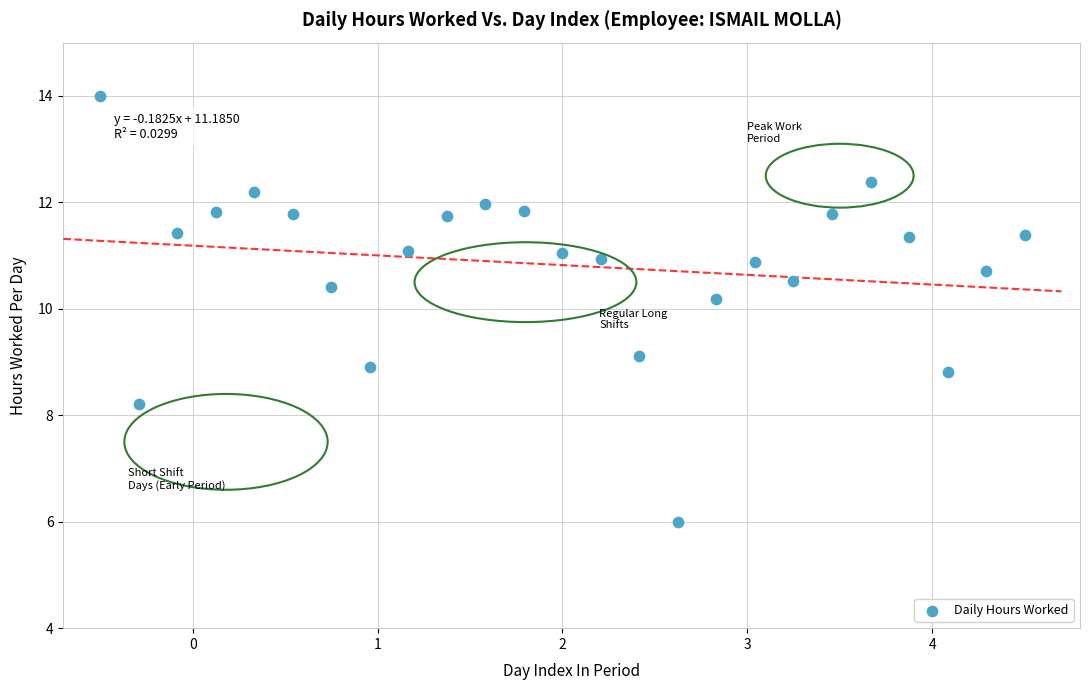

What Y value in the scatter plot is closest to 10?

10.2